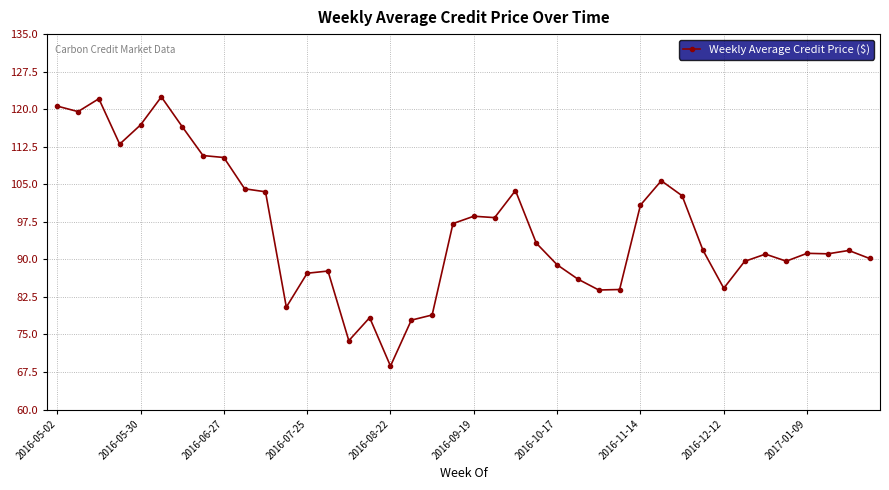

What is the value of the 29th point from the left?

100.8